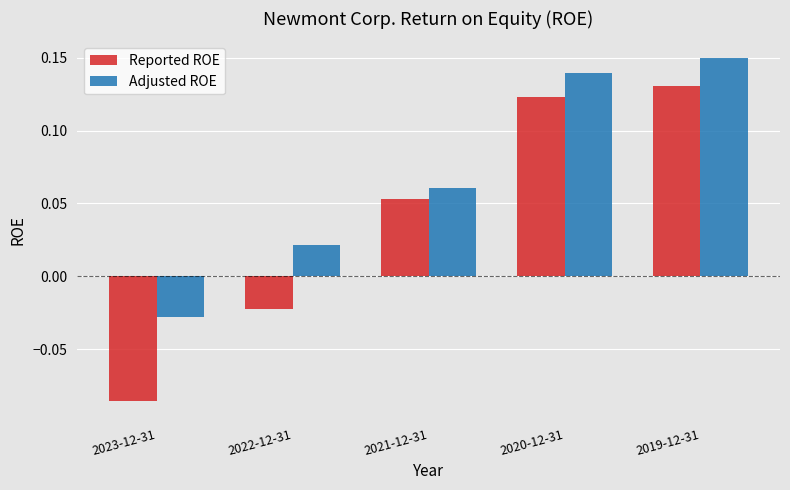

Which category has the lowest value in the Reported ROE series?

2023-12-31